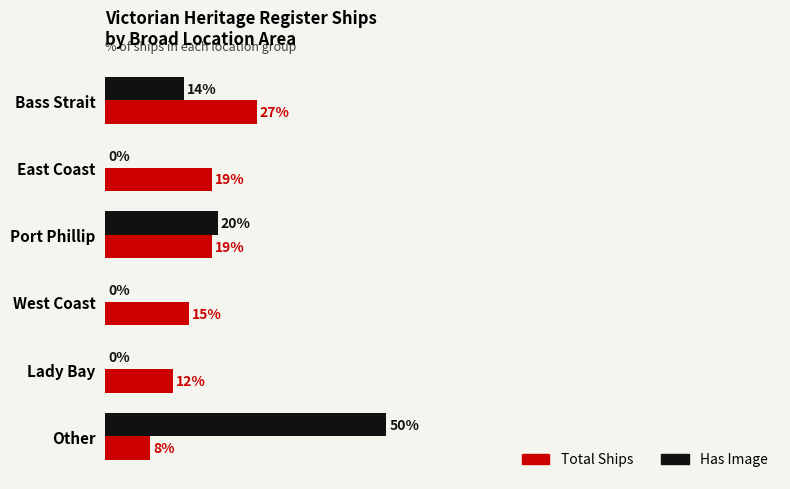

Which series changed the most between Port Phillip and West Coast?

Has Image